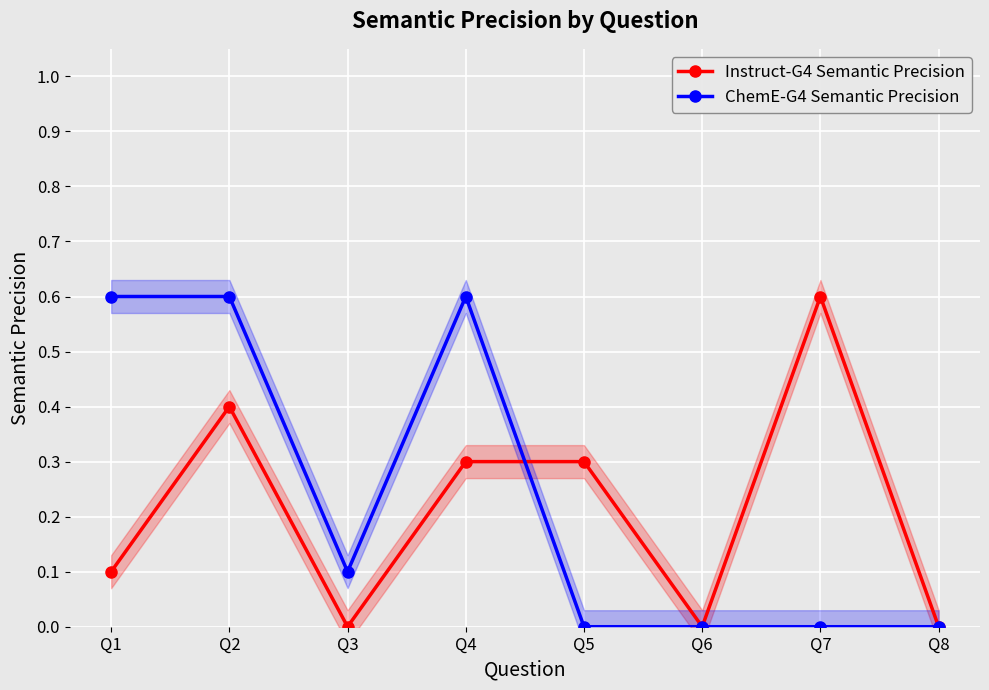

What is the sum of the ChemE-G4 Semantic Precision values at Q4 and Q1?

1.2